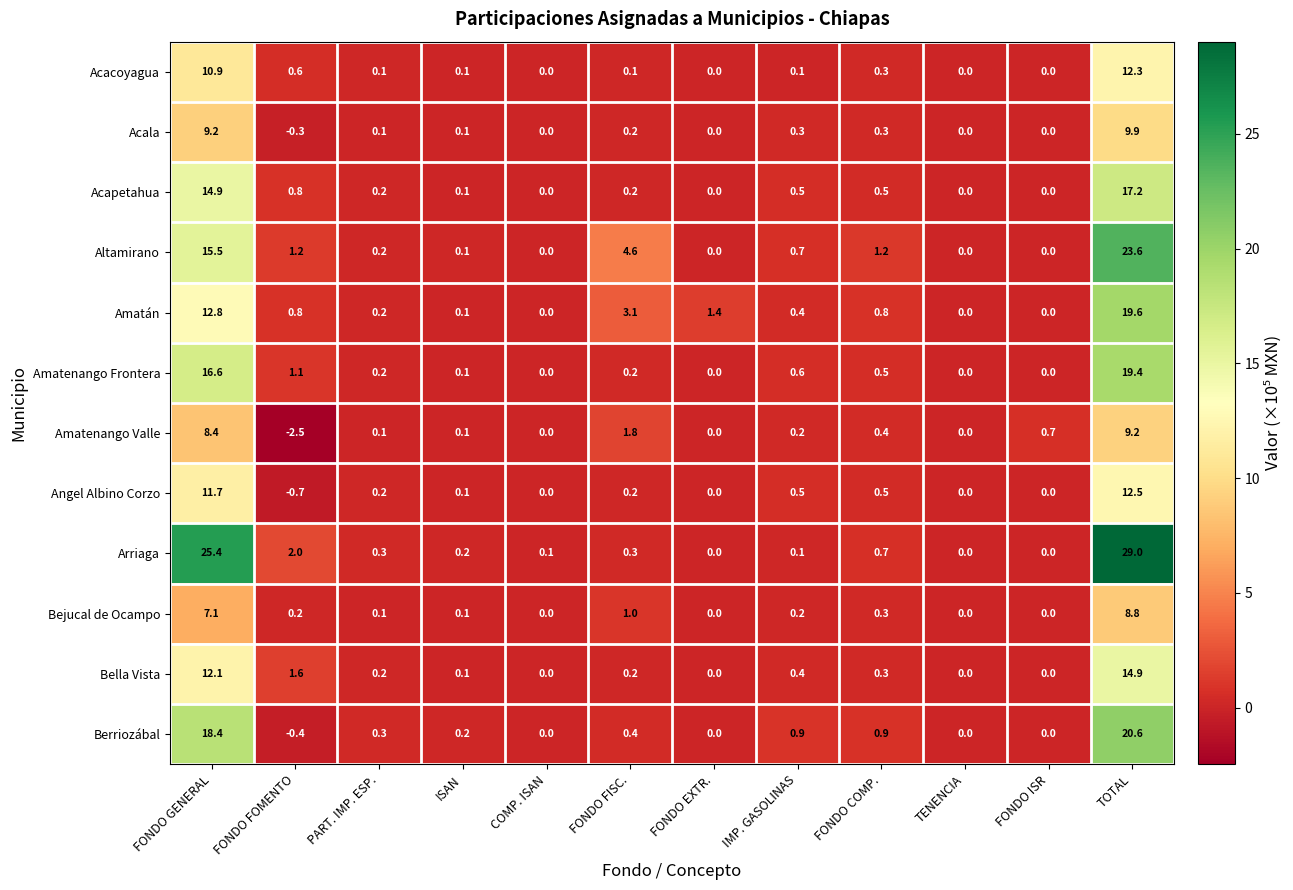

The value of Angel Albino Corzo at FONDO EXTR. is -4.2. True or false?

False